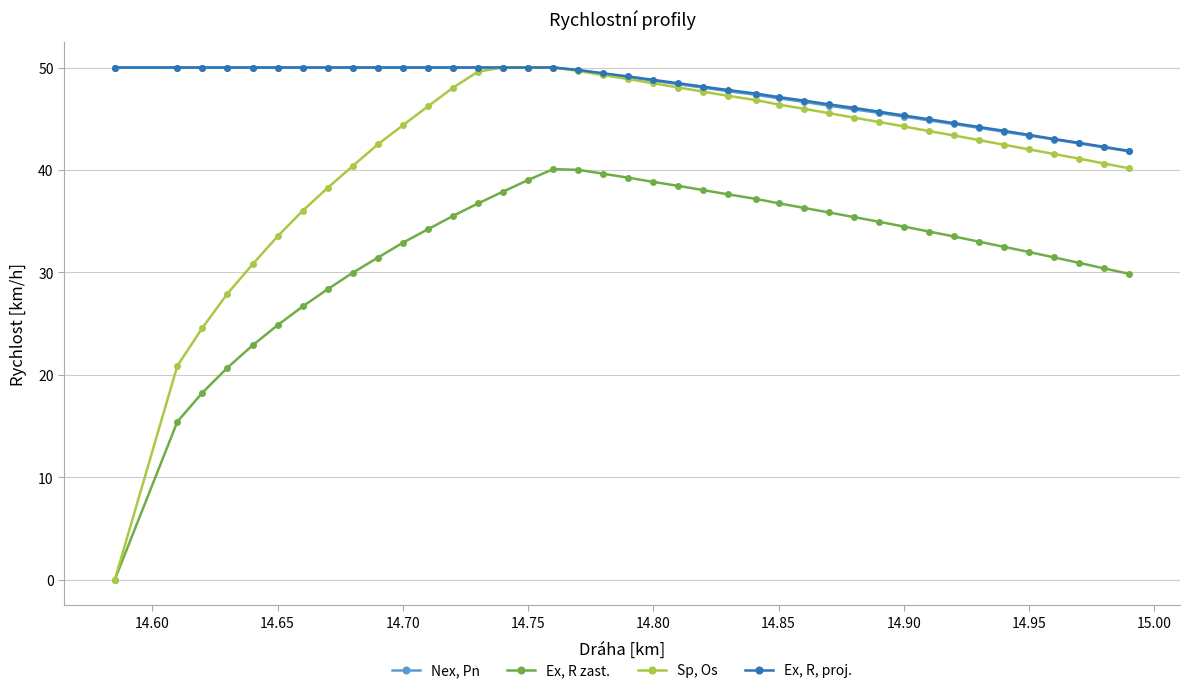

What is the difference between the second highest and minimum values in the Nex, Pn series?

8.2